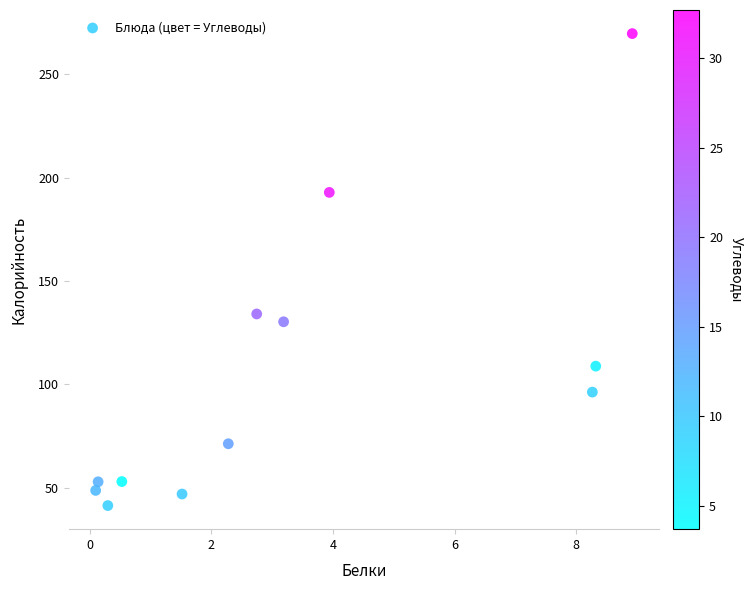

What is the average X value?

3.4